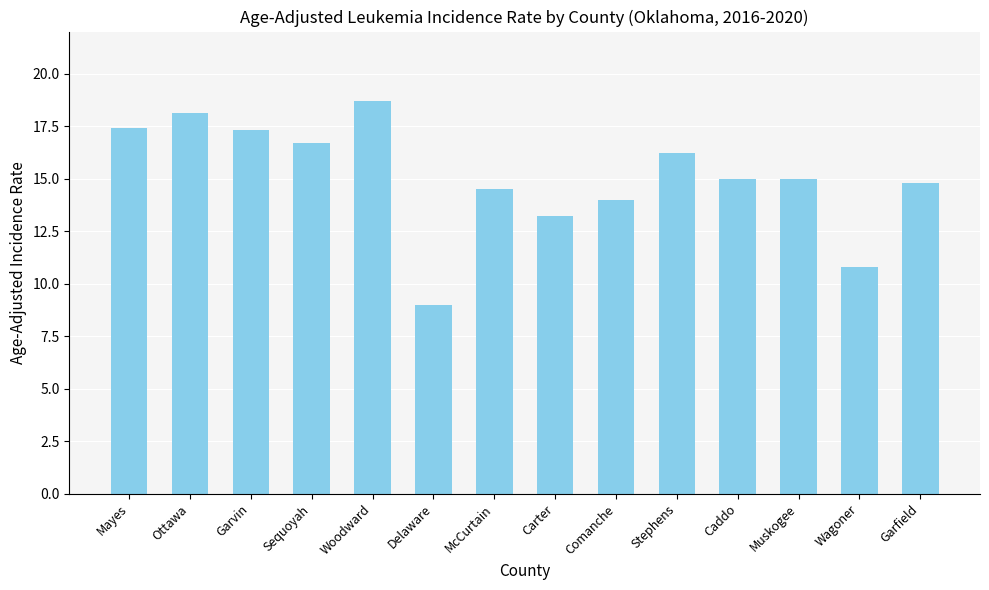

What value does the data have at Delaware?

9.0